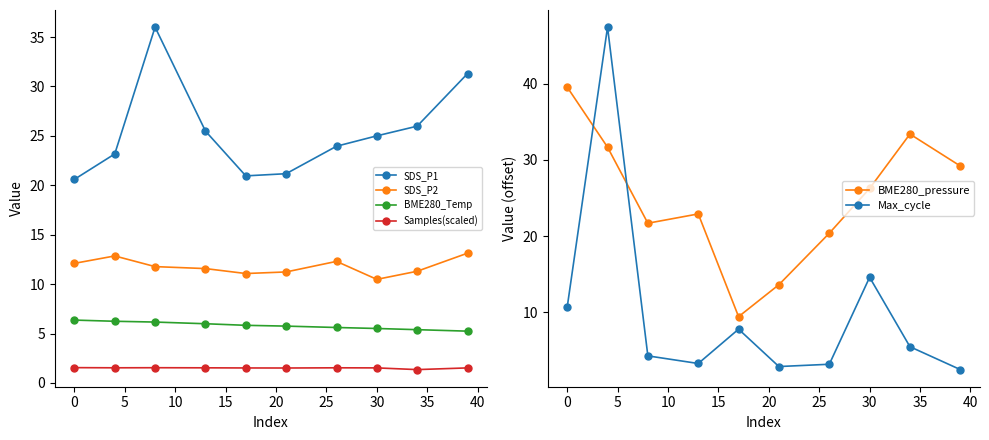

The value of SDS_P2 at 30 is 10.5. True or false?

True